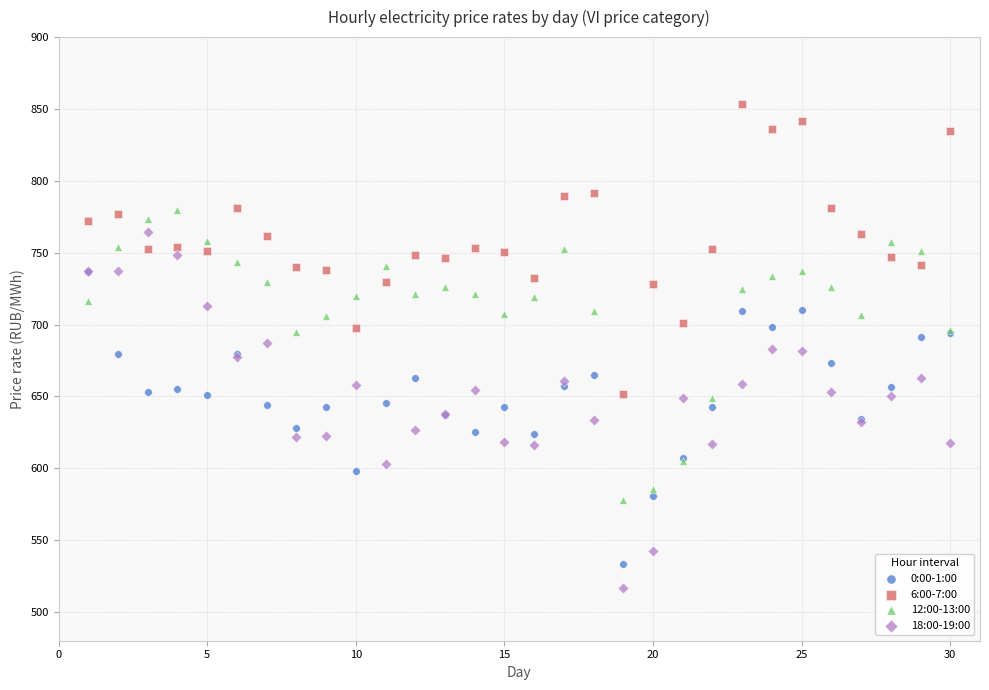

Which series reaches the maximum Y coordinate?

6:00-7:00